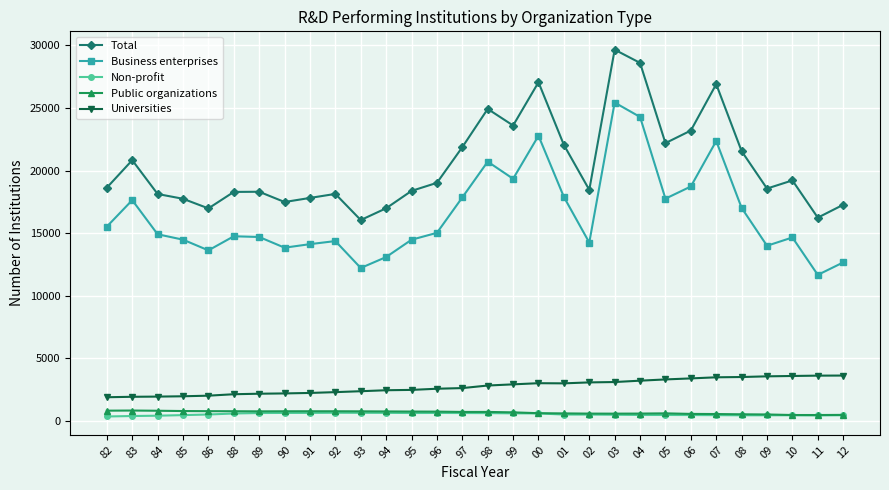

How many values in the Business enterprises series are below 14921?

15